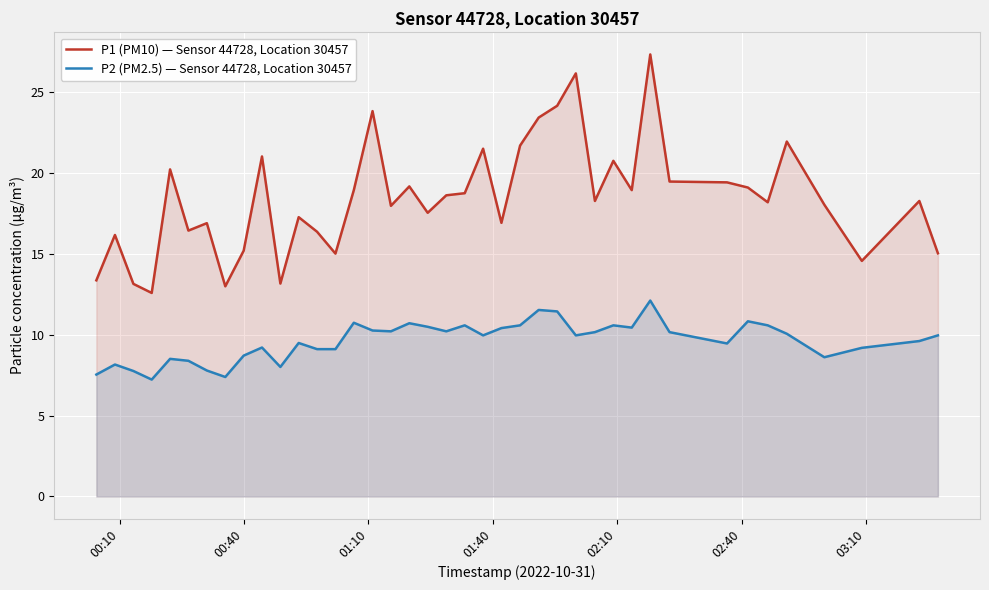

What is the value of the P2 (PM2.5) — Sensor 44728, Location 30457 point at the 37th from the left?

8.6